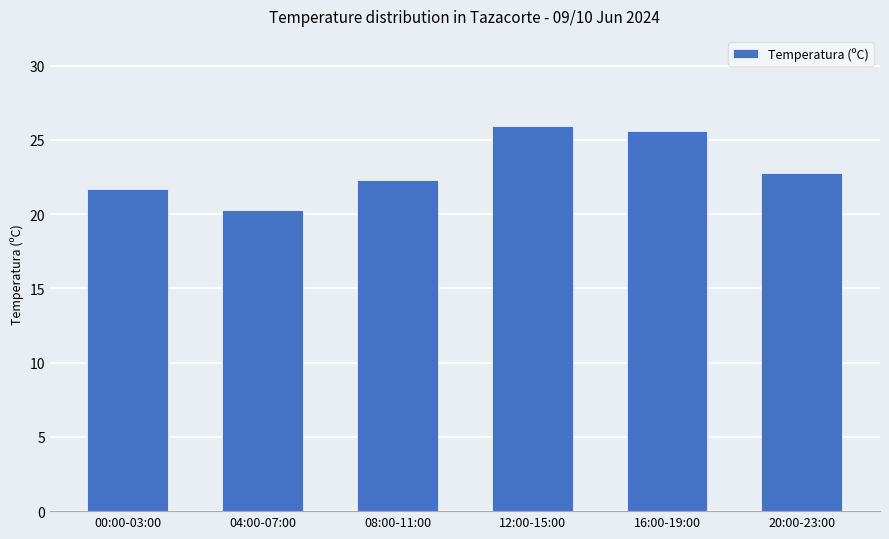

Reading right to left, extract all data points from this chart.

22.8	25.6	25.9	22.3	20.3	21.7